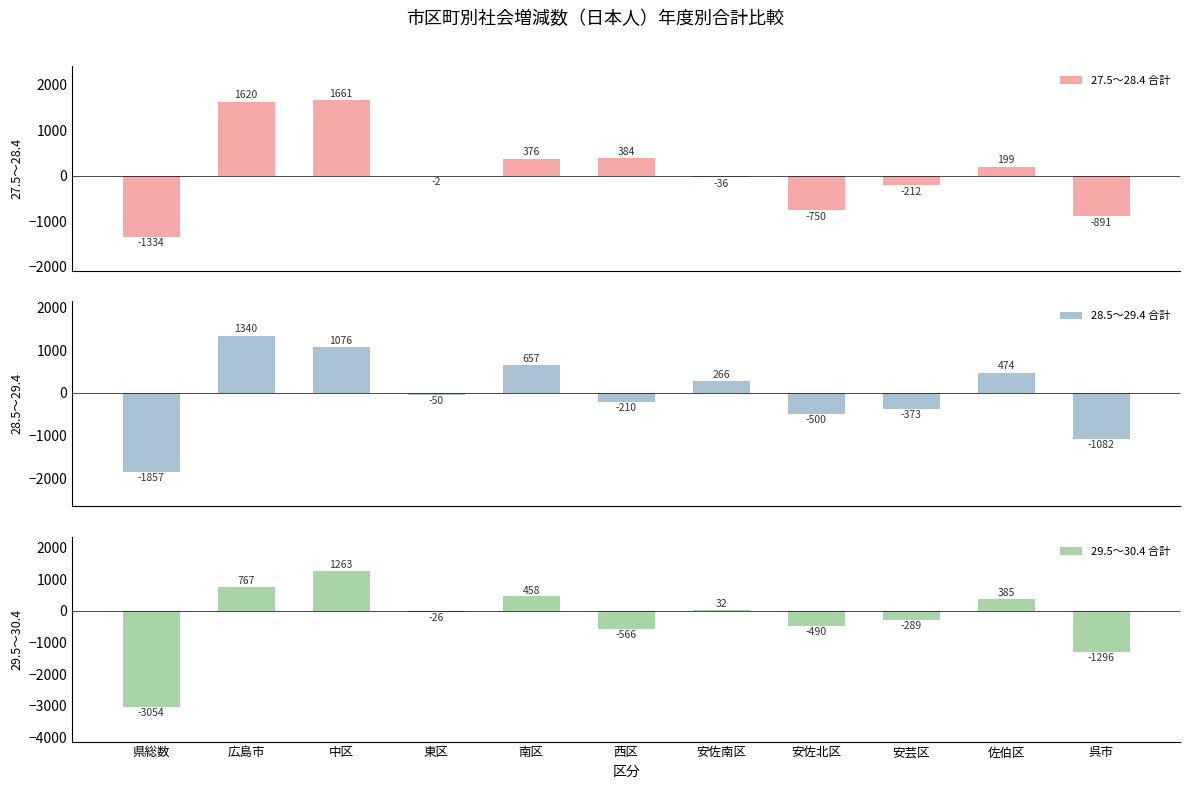

Is the value of 28.5～29.4 合計 at 佐伯区 greater than the value of 29.5～30.4 合計 at 安佐北区?

Yes